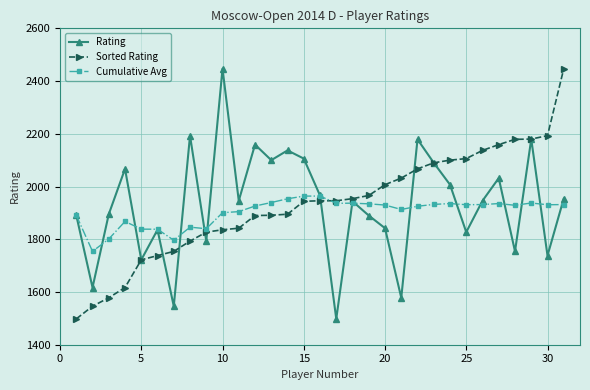

Is this an area chart (filled region under the line)?

No